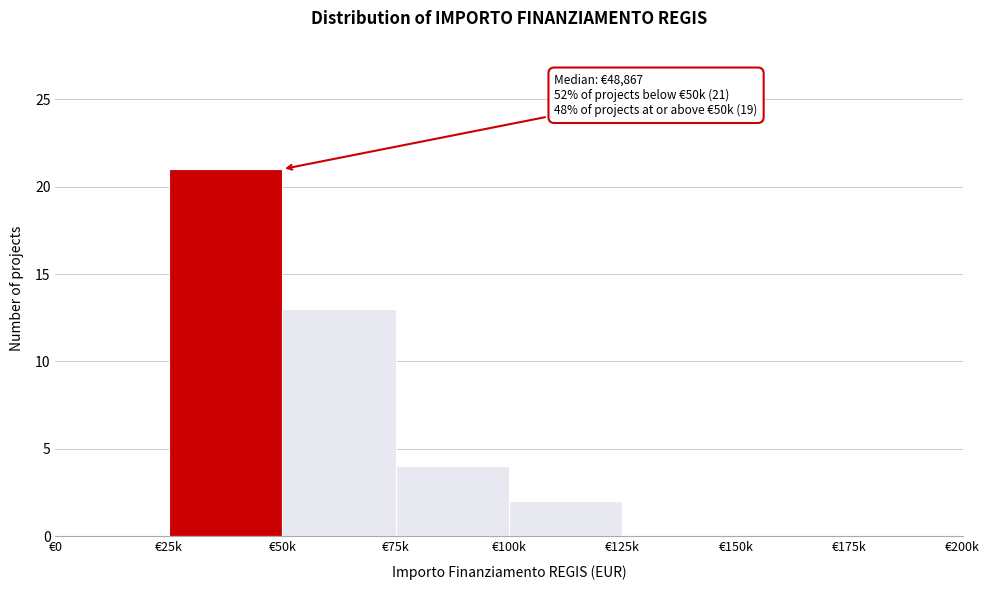

Reading right to left, what are all the values shown in this chart?

€175k=0	€150k=0	€125k=0	€100k=2	€75k=4	€50k=13	€25k=21	€0=0